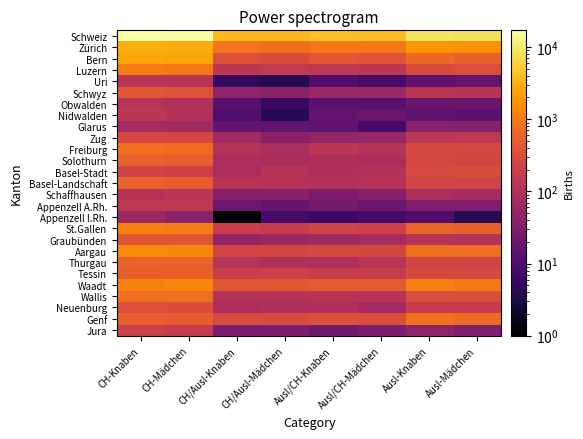

Rank the series by their maximum value, from lowest to highest.

Appenzell I.Rh., Glarus, Obwalden, Uri, Schaffhausen, Nidwalden, Appenzell A.Rh., Jura, Zug, Basel-Stadt, Neuenburg, Graubünden, Schwyz, Tessin, Solothurn, Basel-Landschaft, Thurgau, Freiburg, Wallis, Genf, Luzern, St.Gallen, Waadt, Aargau, Bern, Zürich, Schweiz